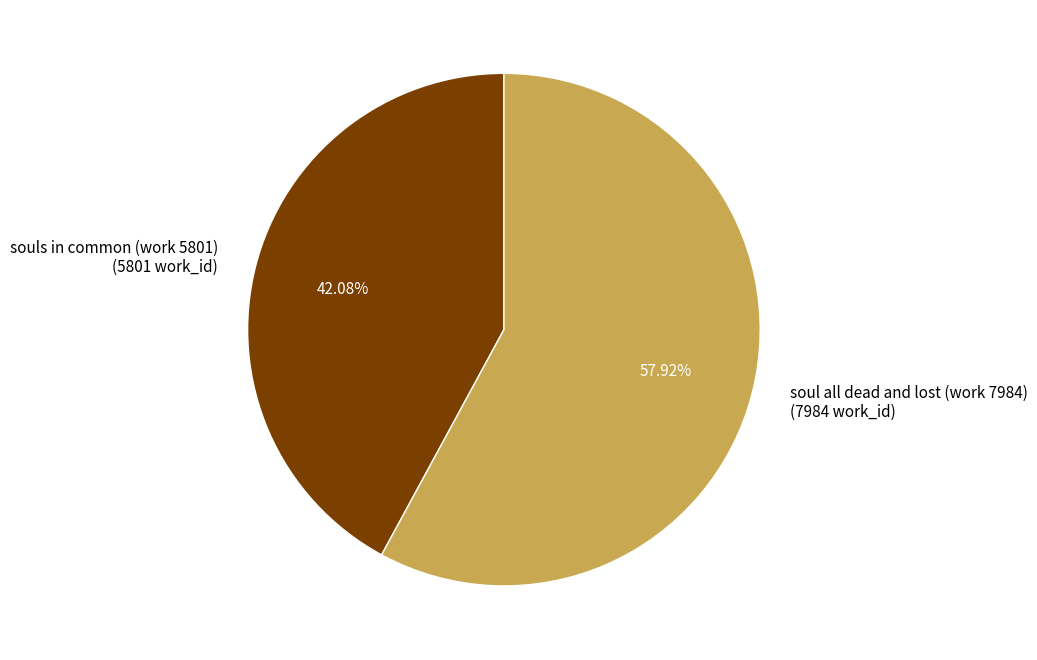

How much of the chart is everything except soul all dead and lost (work 7984)?

42.1%